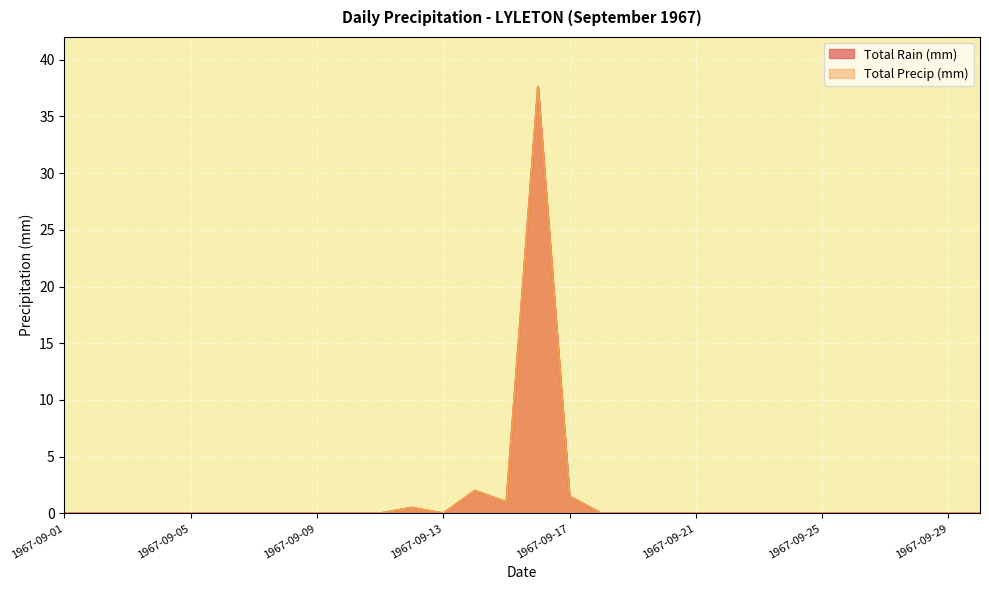

True or false: Total Precip (mm) has more than 0 points higher than both neighbors.

True